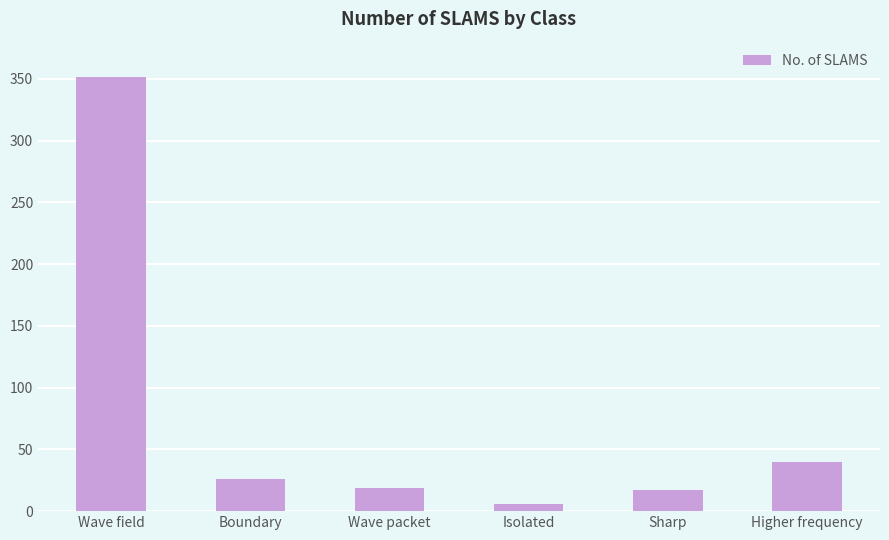

Does the chart contain any negative values?

No